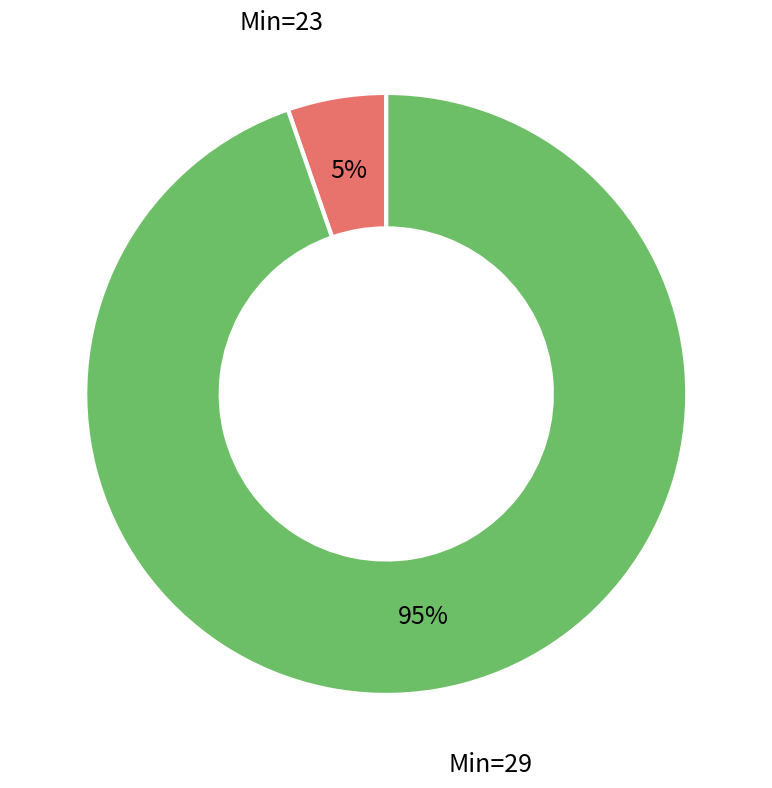

To the nearest percent, what portion does Min=23 represent?

5%